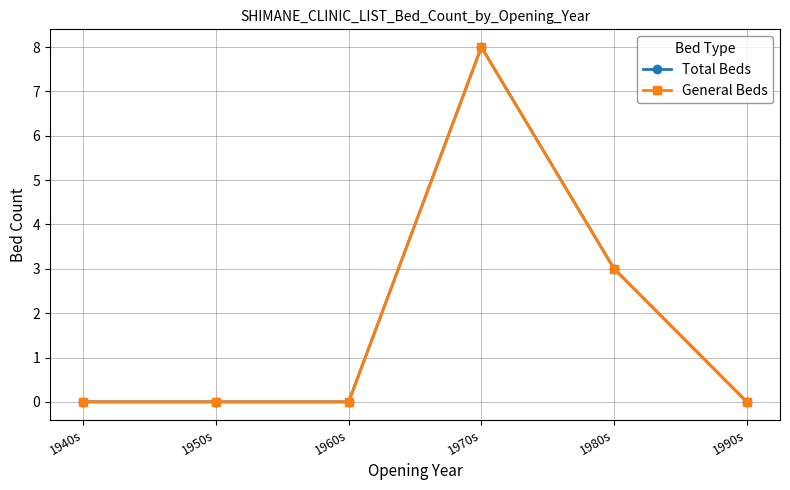

What are all the series names shown in the legend?

Total Beds, General Beds